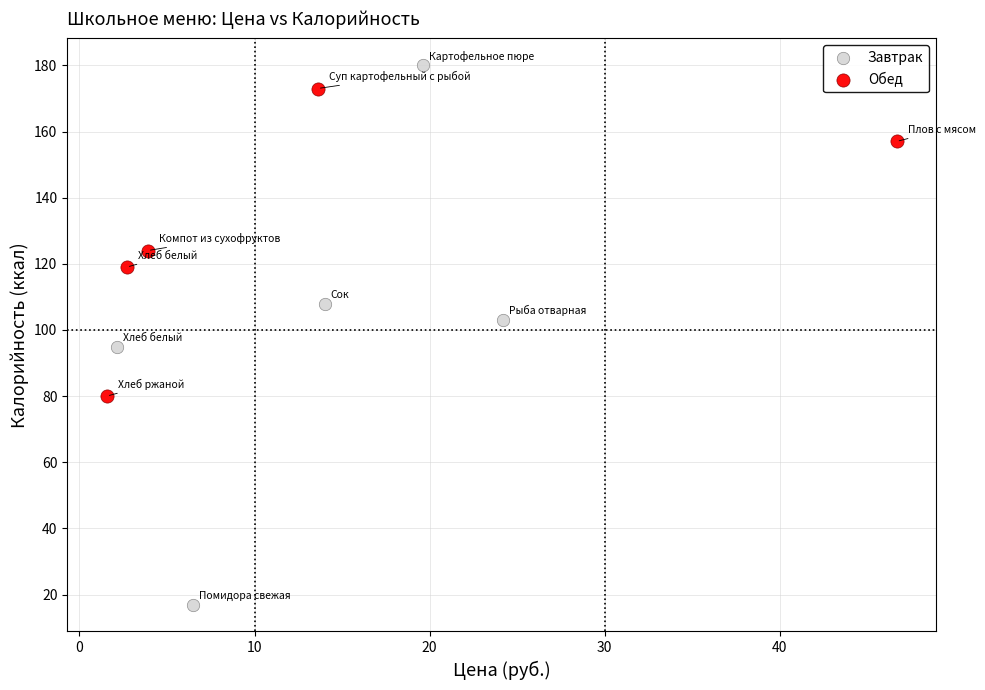

Which series contains the lowest Y value?

Завтрак